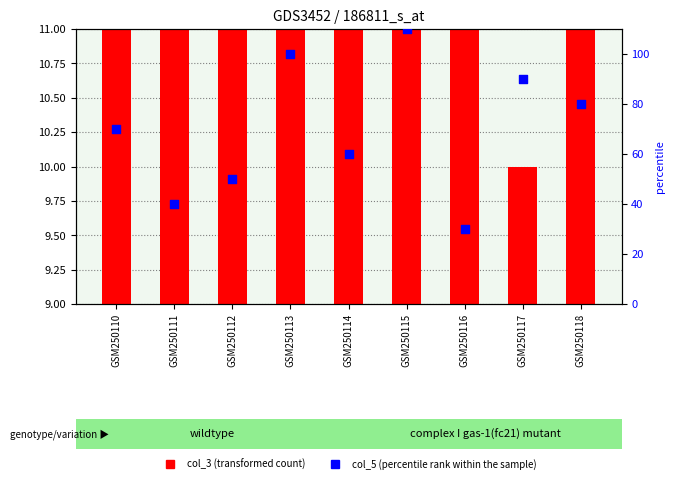

What are all the series names shown in the legend?

col_3 (transformed count), col_5 (percentile rank within the sample)